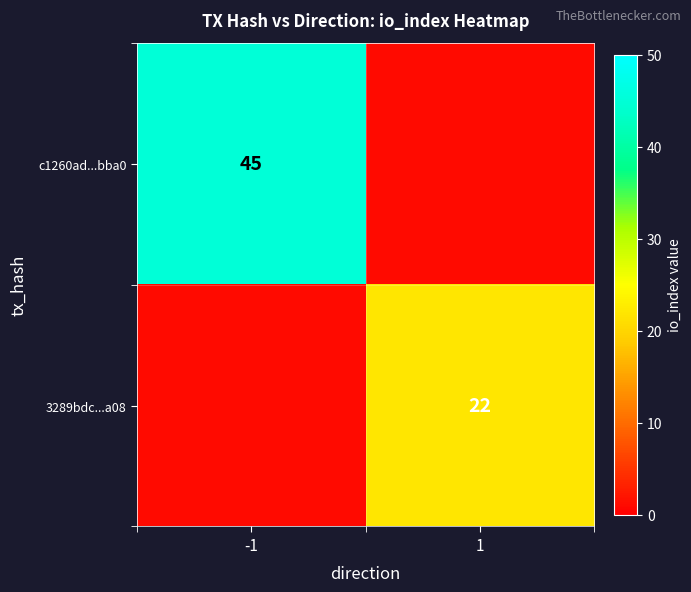

Is it true that 3289bdc...a08 equals 22 at 1?

True